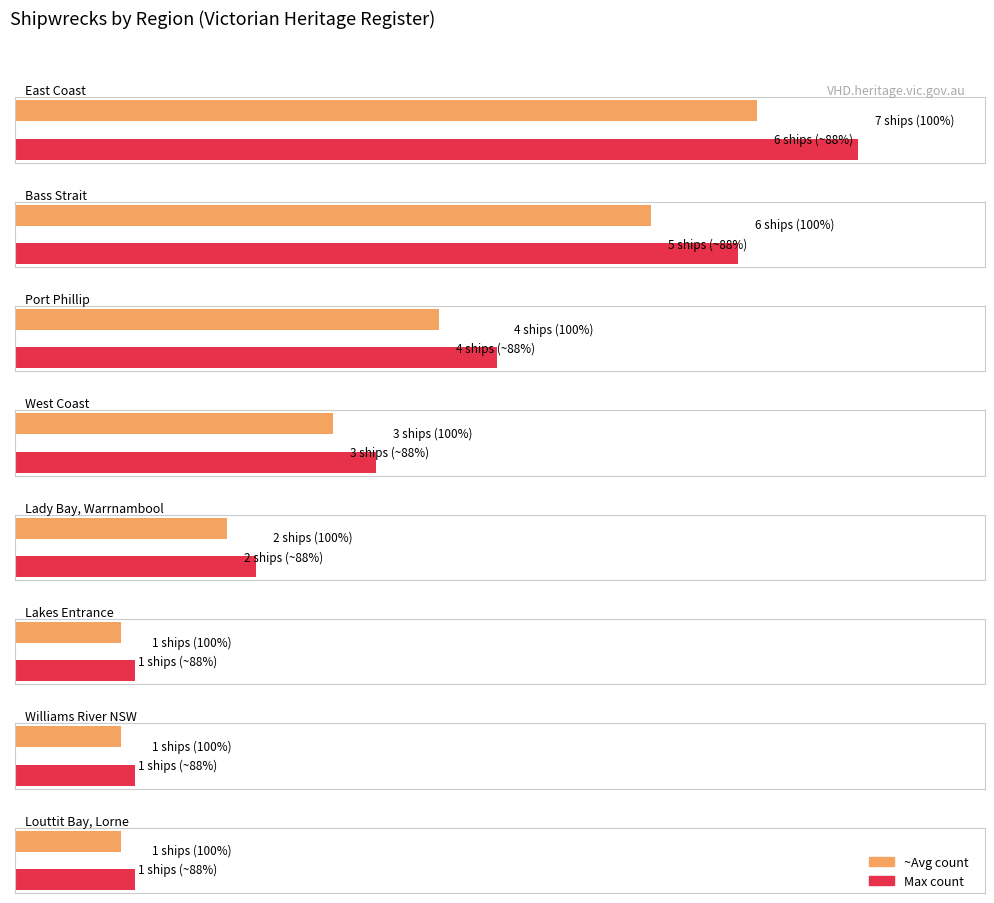

What is the label of the 8th bar from the right?

East Coast